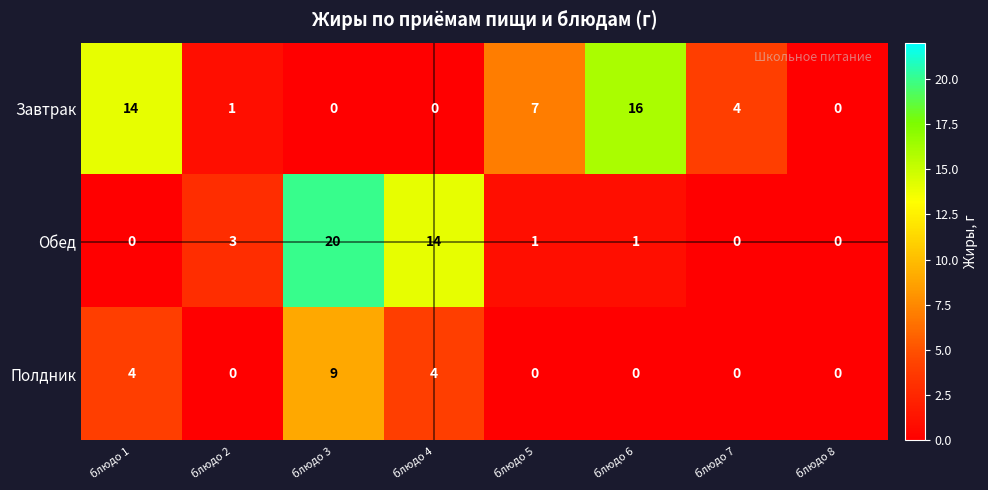

What is the spread (max minus min) of values at блюдо 1?

14